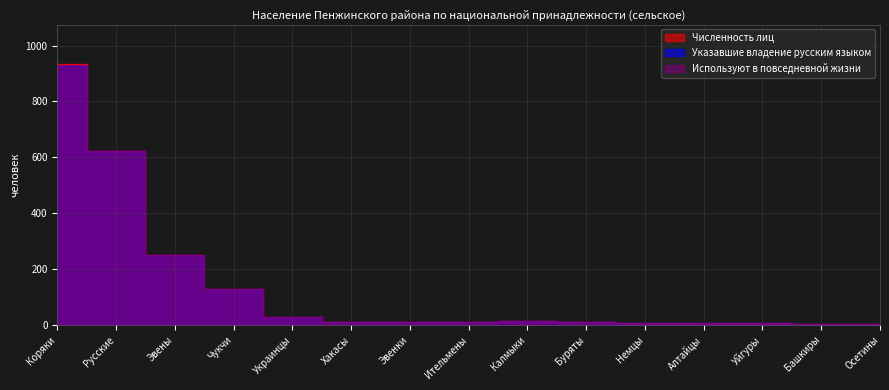

True or false: Используют в повседневной жизни and Указавшие владение русским языком cross at least once.

False